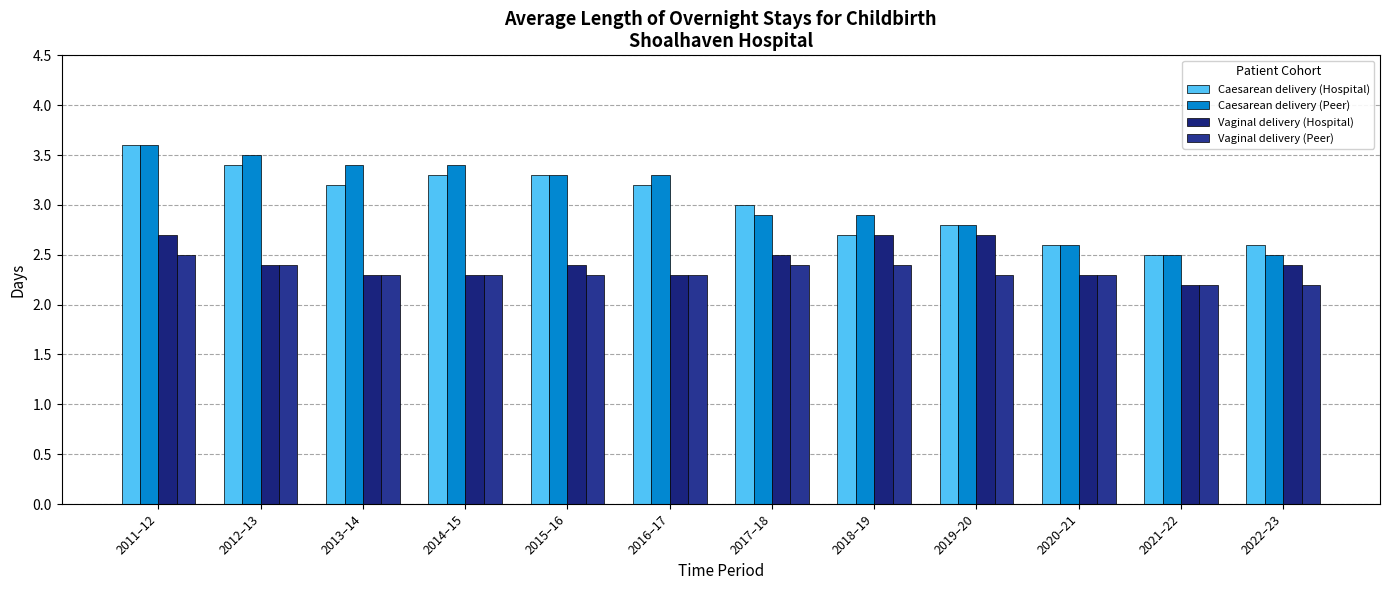

Between 2017–18 and 2020–21, which series saw the biggest shift?

Caesarean delivery (Hospital)